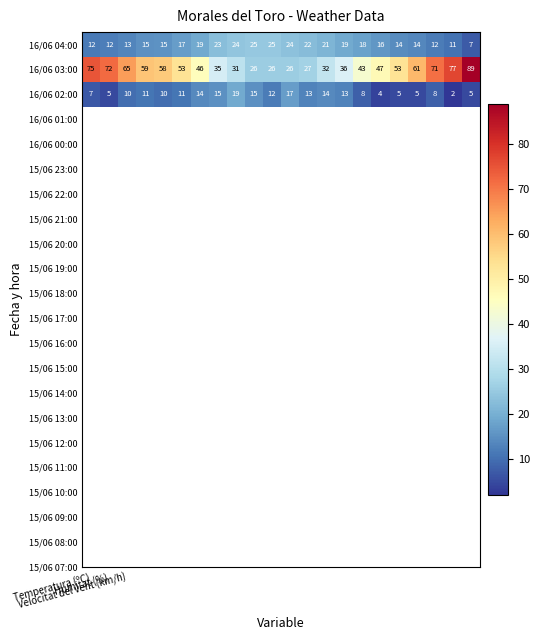

Which series has the largest range (max minus min)?

16/06 03:00